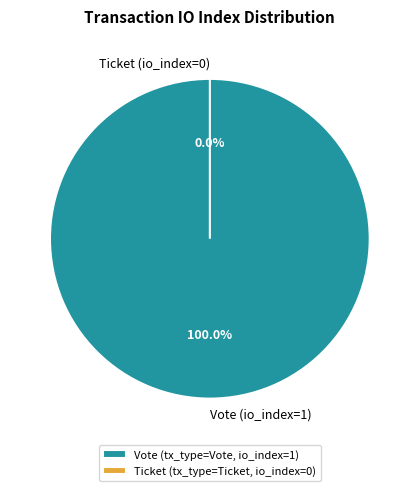

How many segments does this pie chart have?

2